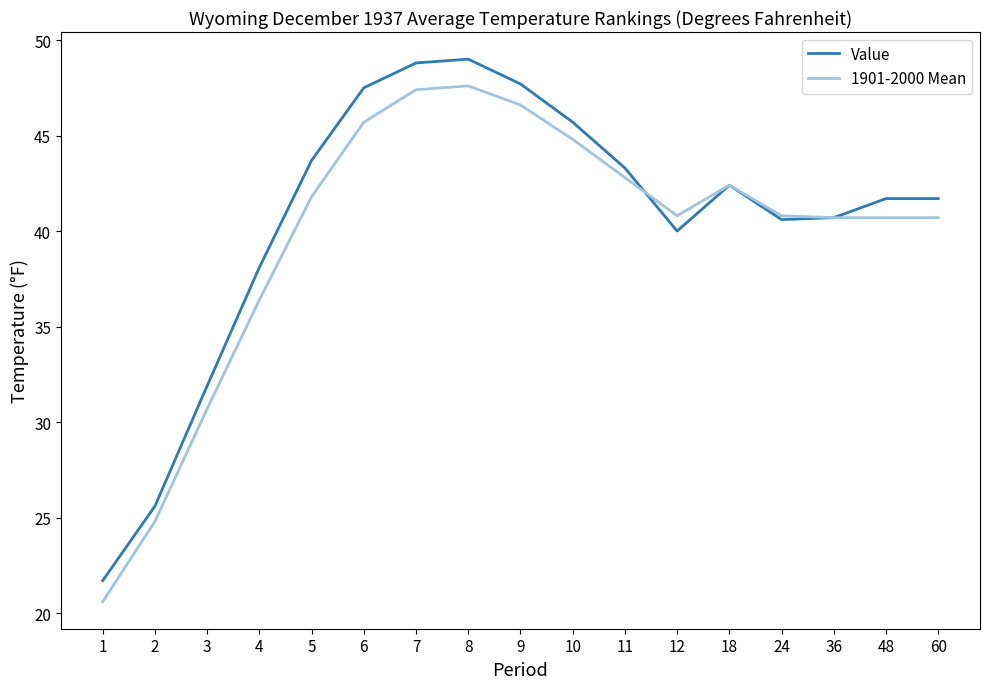

Which series has the largest range (max minus min)?

Value